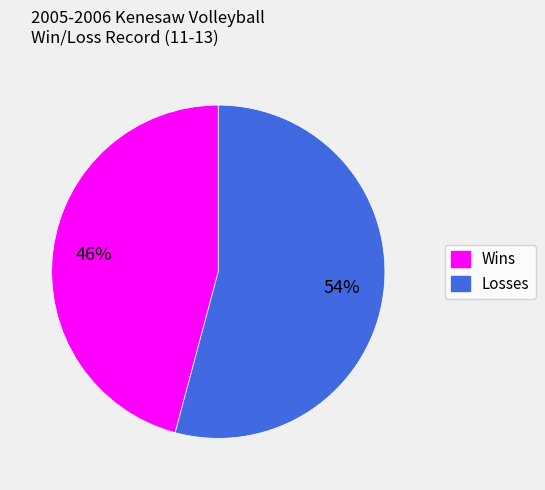

To the nearest percent, what percentage of the pie is Losses?

54%